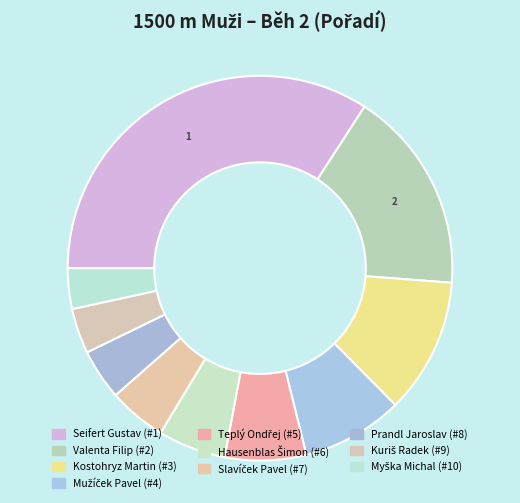

What is the change in value from Hausenblas Šimon to Myška Michal?

+4